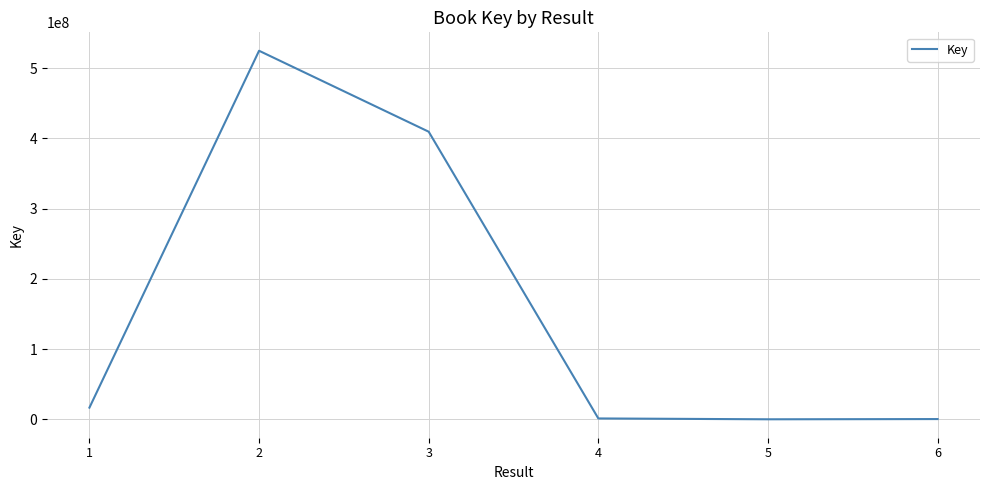

What is the maximum value shown in the chart?

524910805